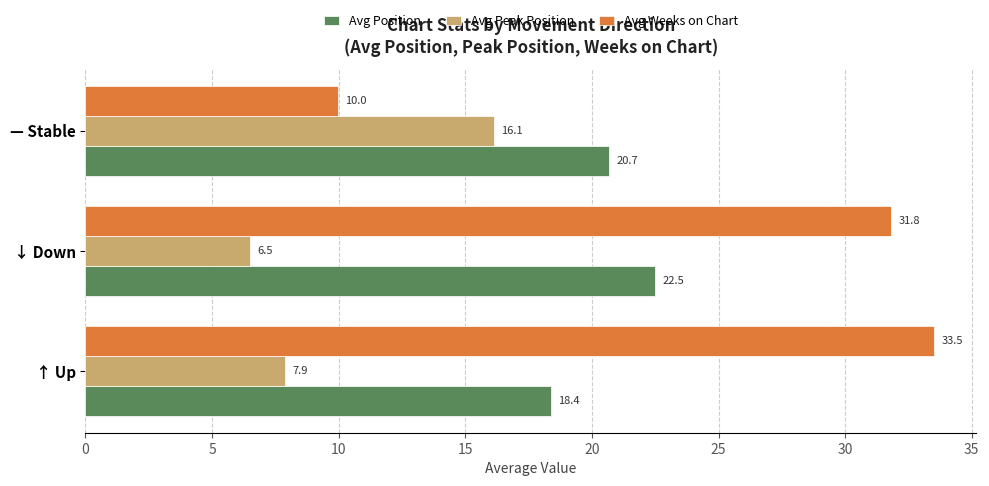

What is the minimum value shown in the chart?

6.5